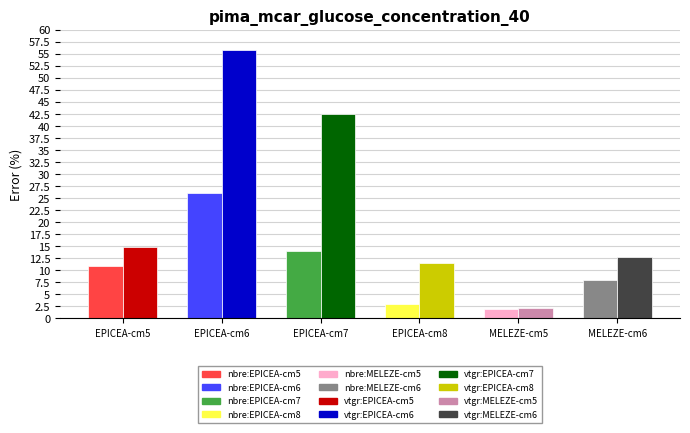

At which category is the sum across all series the highest?

EPICEA-cm6